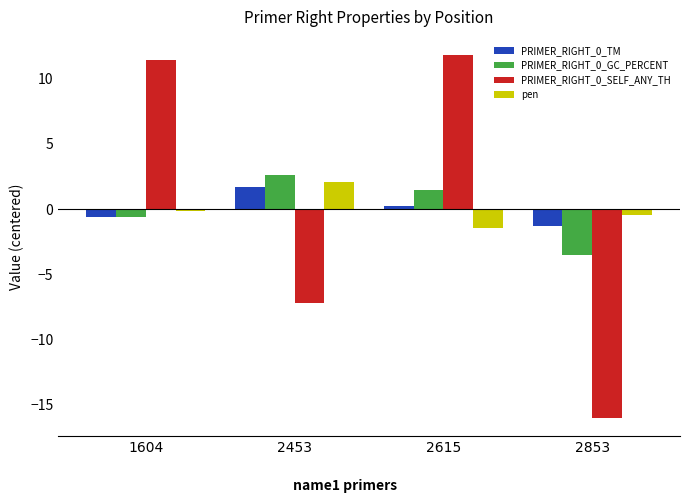

Reading left to right, extract all data points from this chart.

PRIMER_RIGHT_0_TM: 1604=-0.6	2453=1.7	2615=0.2	2853=-1.3
PRIMER_RIGHT_0_GC_PERCENT: 1604=-0.6	2453=2.6	2615=1.5	2853=-3.5
PRIMER_RIGHT_0_SELF_ANY_TH: 1604=11.4	2453=-7.2	2615=11.8	2853=-16.0
pen: 1604=-0.1	2453=2.0	2615=-1.5	2853=-0.5